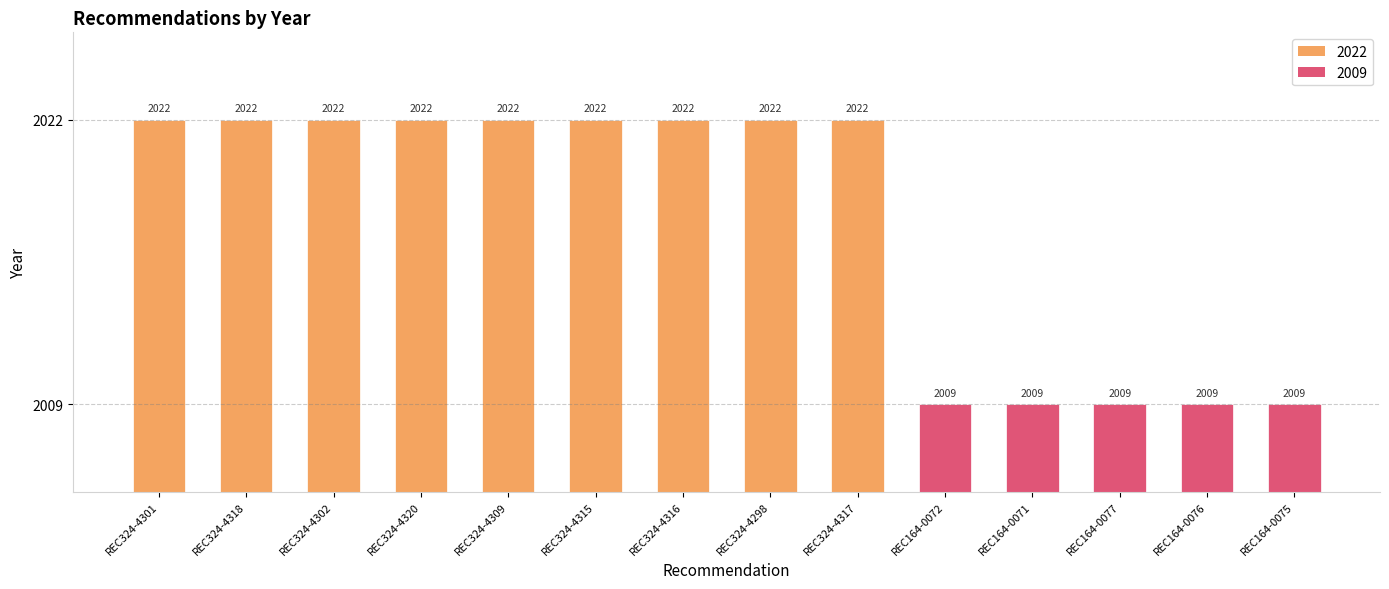

What is the smallest value displayed?

2009